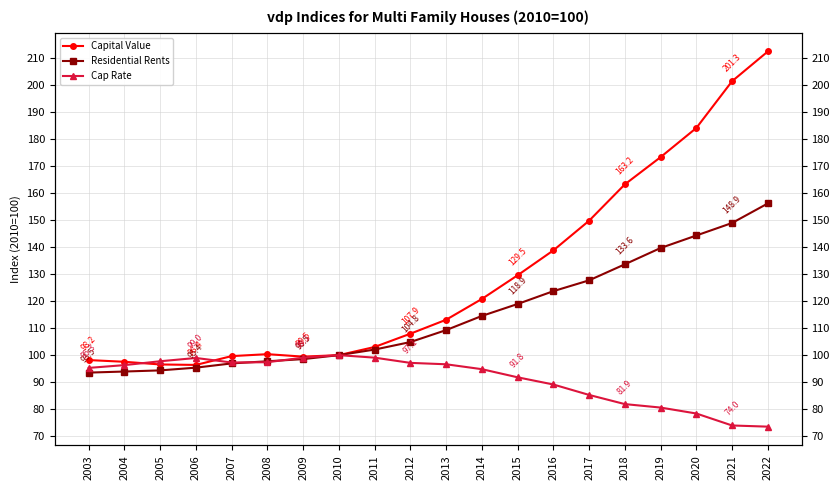

How many values in the Capital Value series are below 113?

10